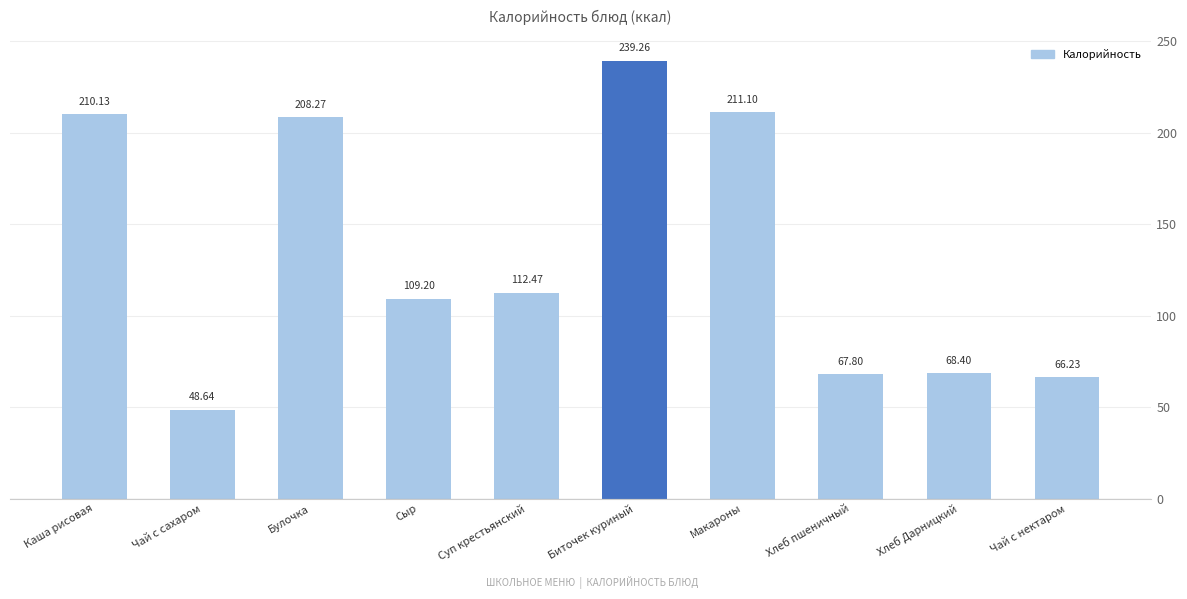

What is the change in value from Суп крестьянский to Чай с нектаром?

-46.2